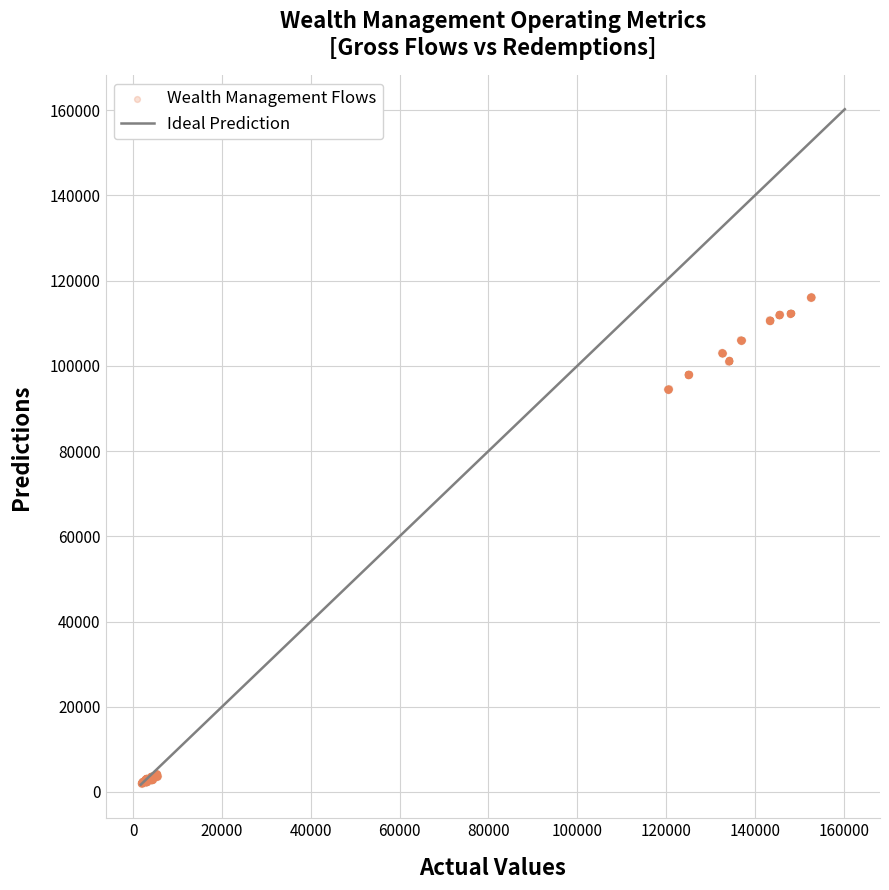

What is the range of Y values (max minus min)?

114460.5